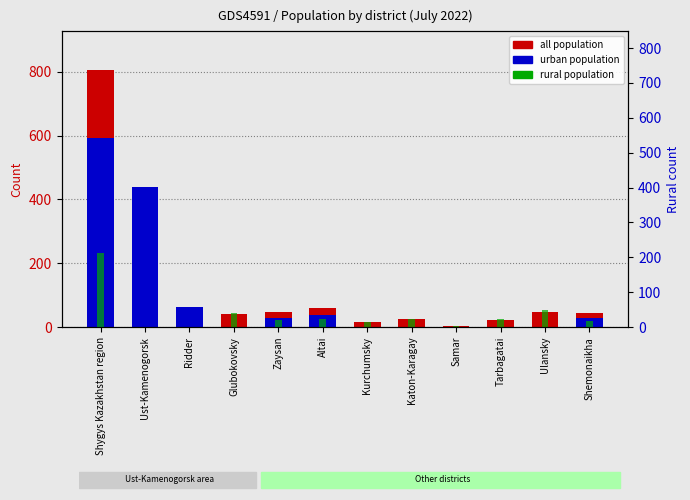

What is the total value across all series at Altai?

118